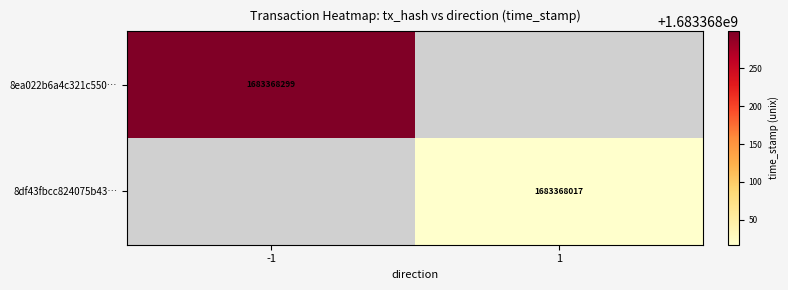

How many positive values does the 8ea022b6a4c321c550… series have?

1